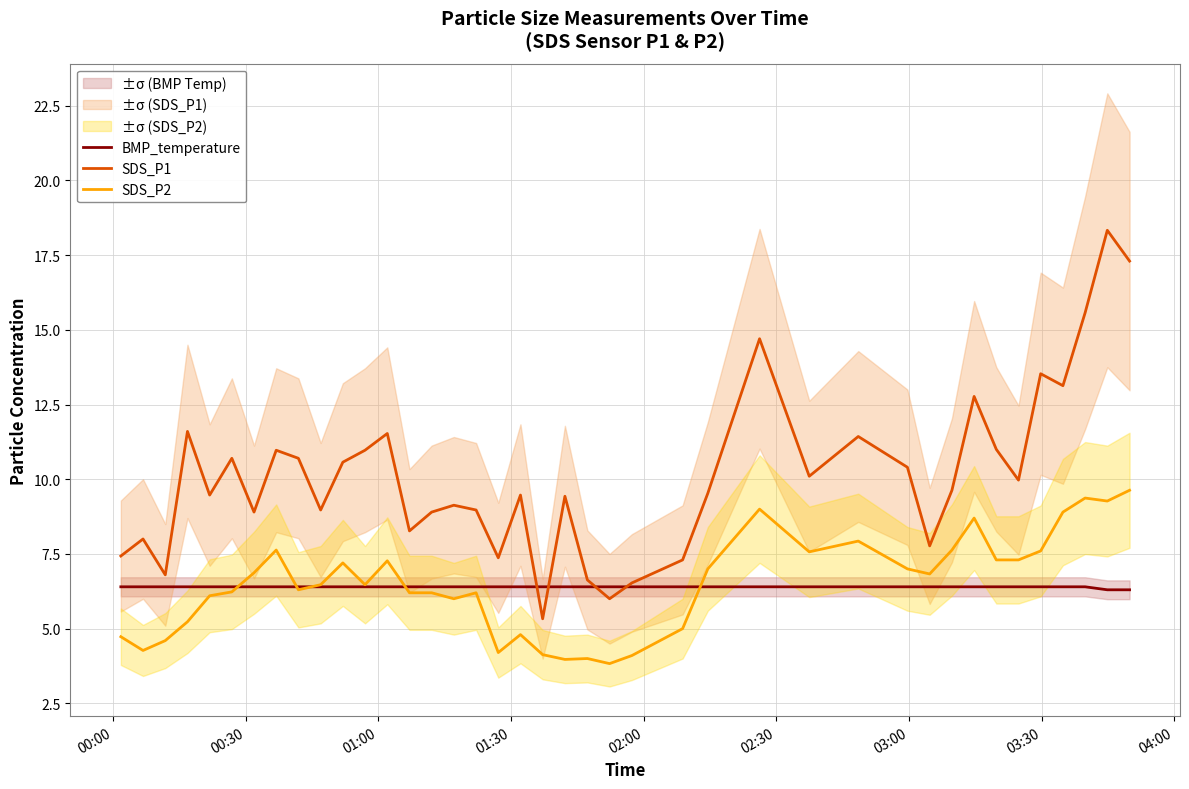

What is the lowest value of the SDS_P2 series?

3.8